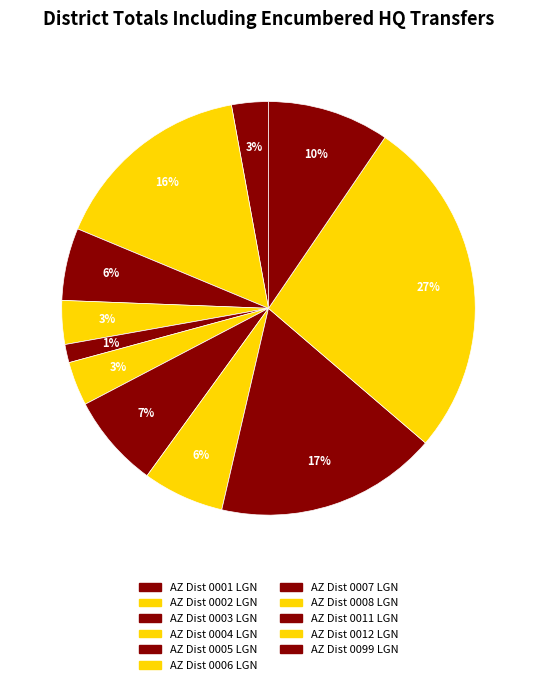

Count the number of slices in the pie.

11